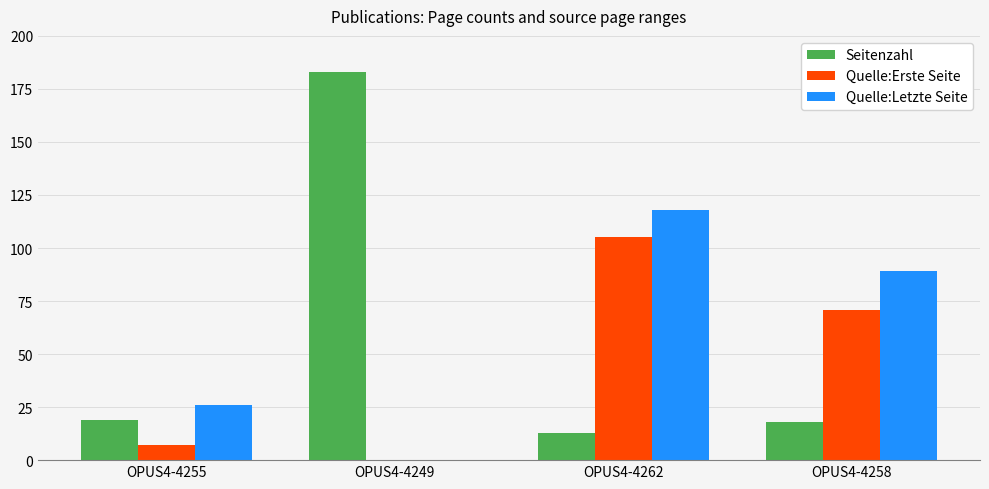

What is the sum of the Quelle:Erste Seite values at OPUS4-4255 and OPUS4-4249?

7